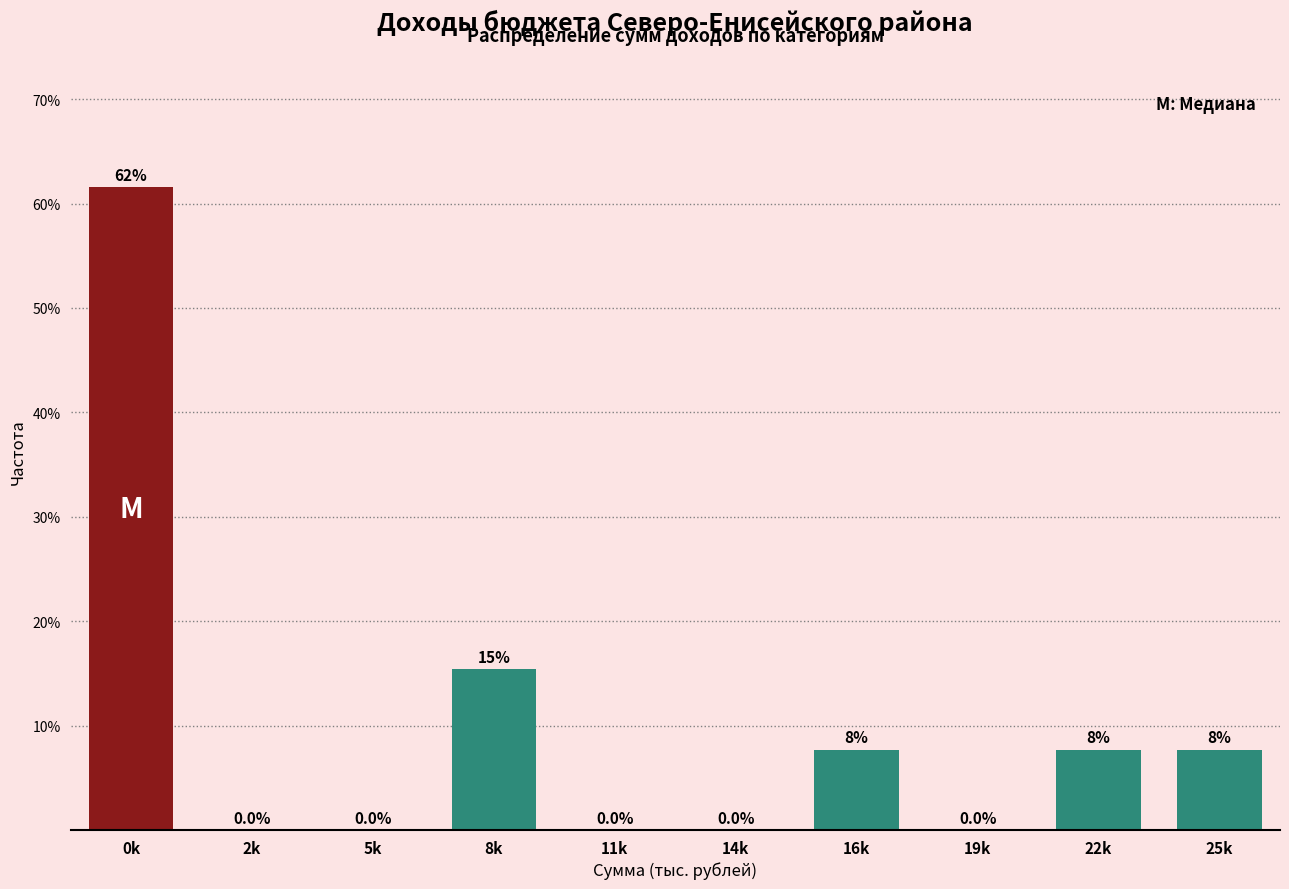

Reading right to left, extract all data points from this chart.

25k=7.7	22k=7.7	19k=0.0	16k=7.7	14k=0.0	11k=0.0	8k=15.4	5k=0.0	2k=0.0	0k=61.5